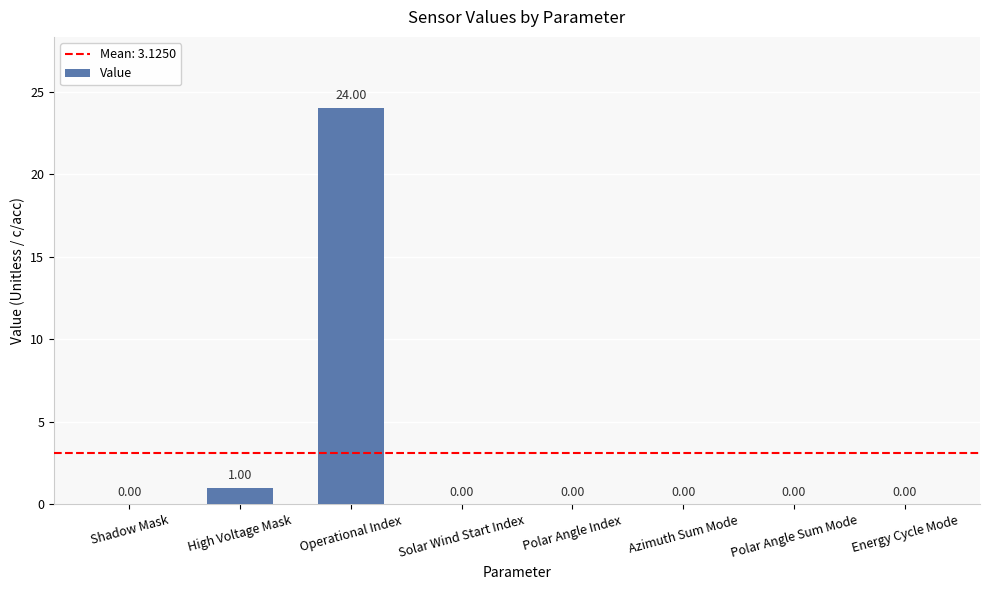

Reading left to right, extract all data points from this chart.

Shadow Mask=0	High Voltage Mask=1	Operational Index=24	Solar Wind Start Index=0	Polar Angle Index=0	Azimuth Sum Mode=0	Polar Angle Sum Mode=0	Energy Cycle Mode=0